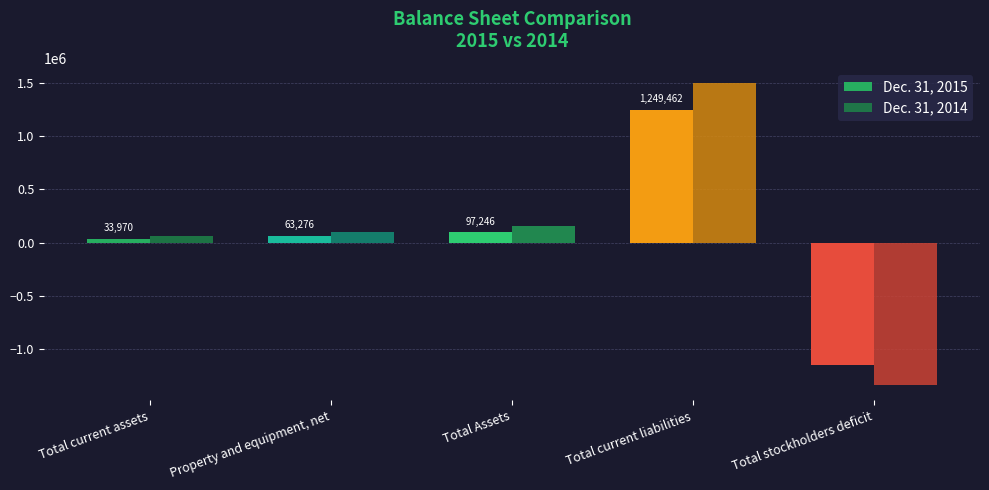

Is the value of Dec. 31, 2014 at Property and equipment, net greater than the value of Dec. 31, 2015 at Total current liabilities?

No